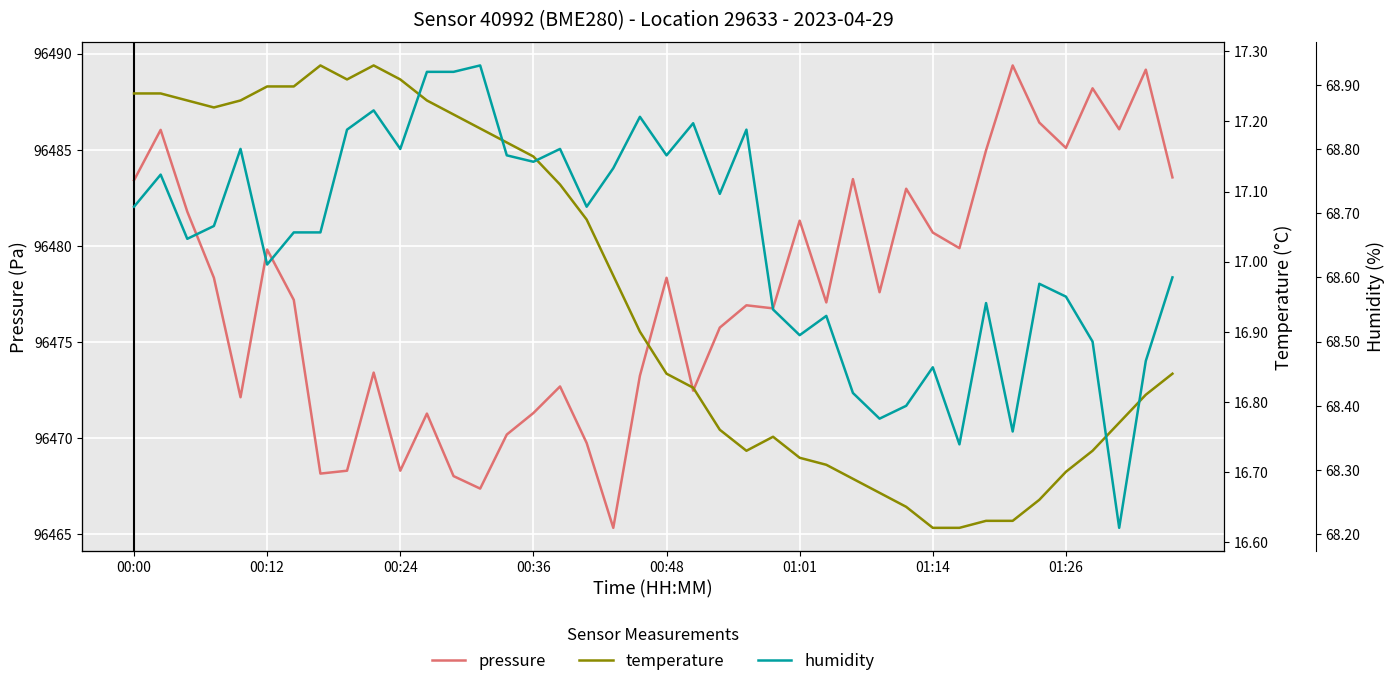

True or false: pressure has a value of 96472.5 at 21.

True